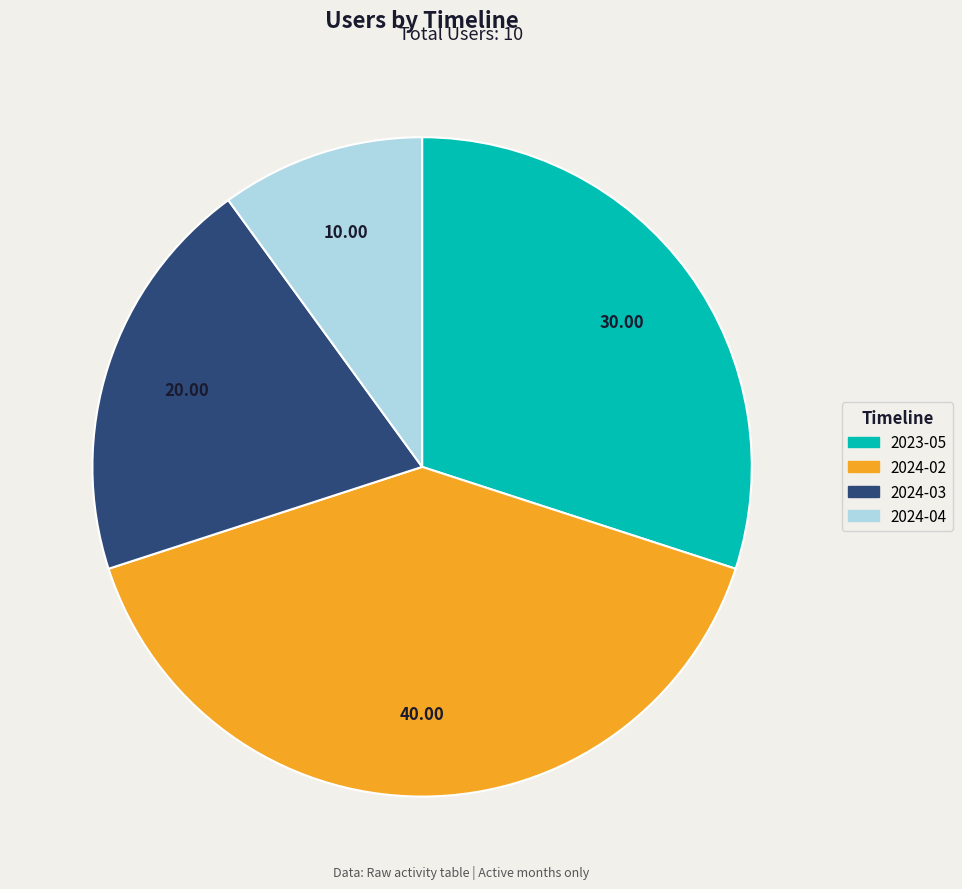

Does any single category account for the majority?

No